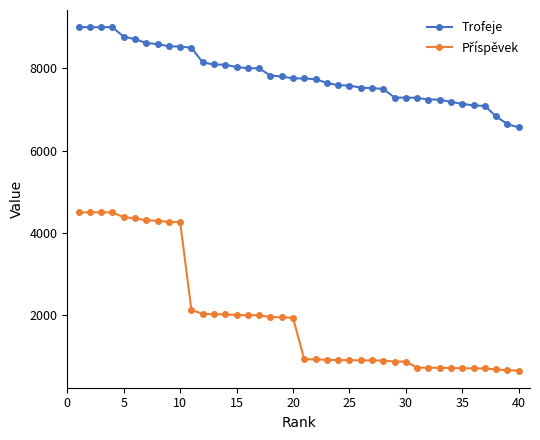

Which series has the largest total across all categories?

Trofeje